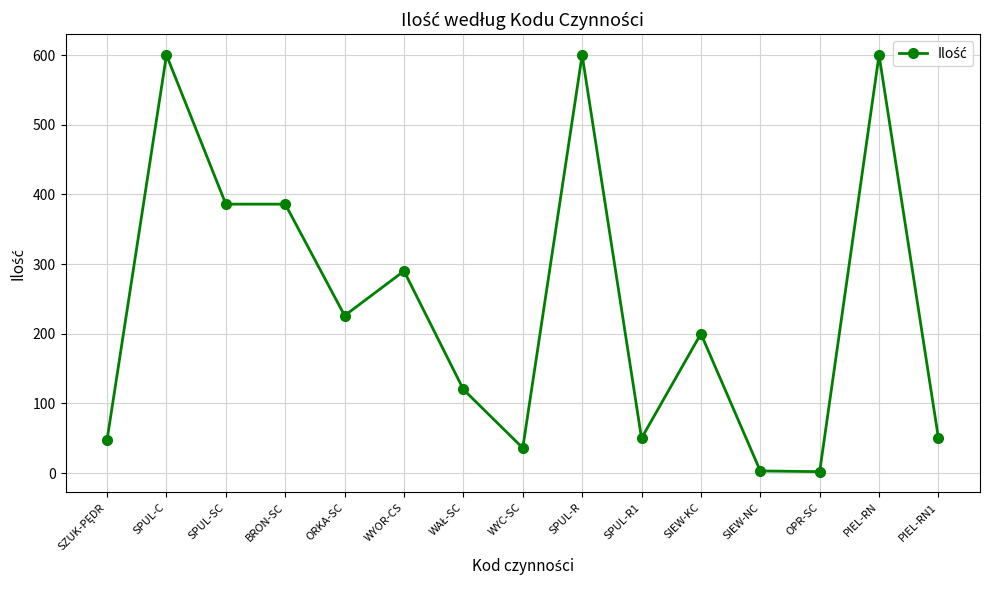

Approximately how many times larger is the value at PIEL-RN1 compared to WYC-SC?

1.4